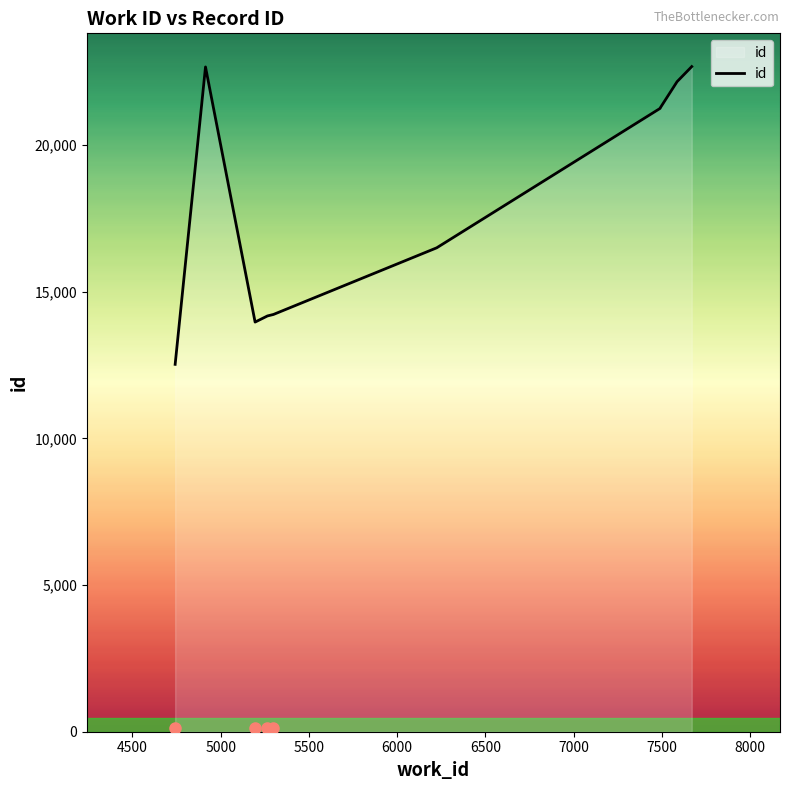

What is the smallest value displayed?

12526